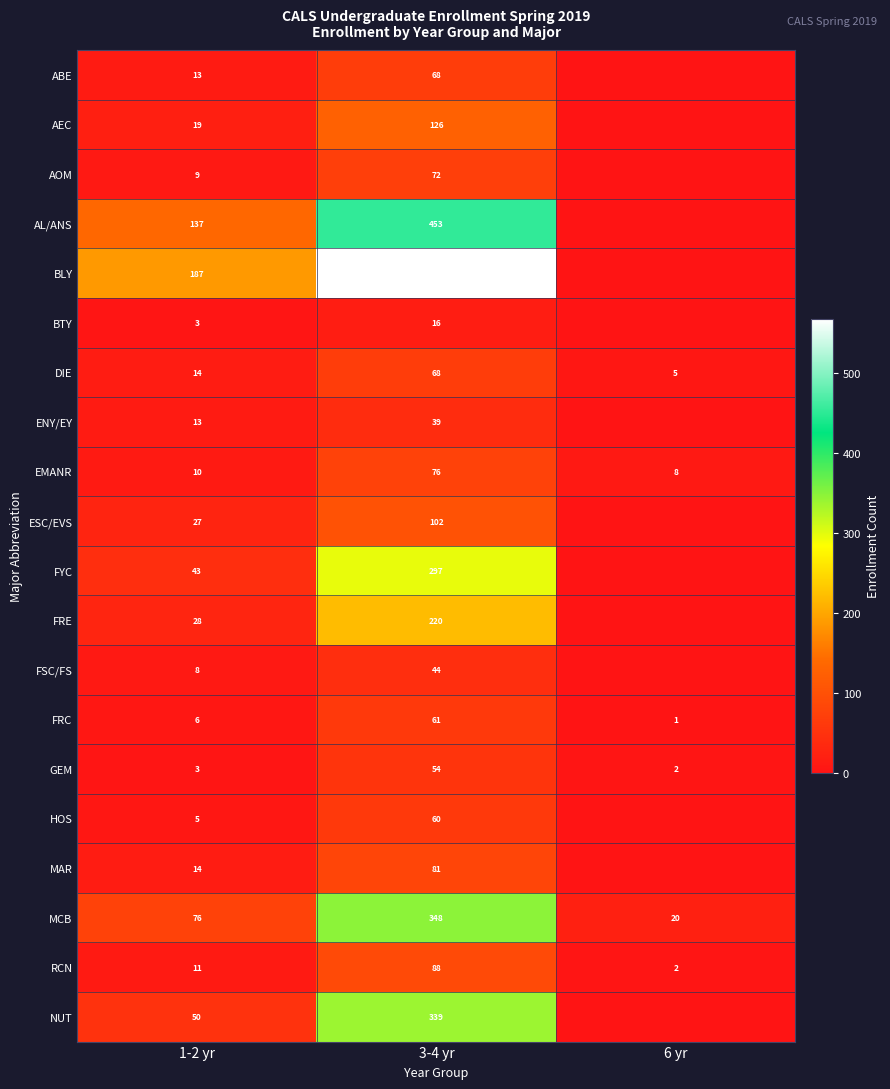

Which series changed the most between 1-2 yr and 3-4 yr?

BLY